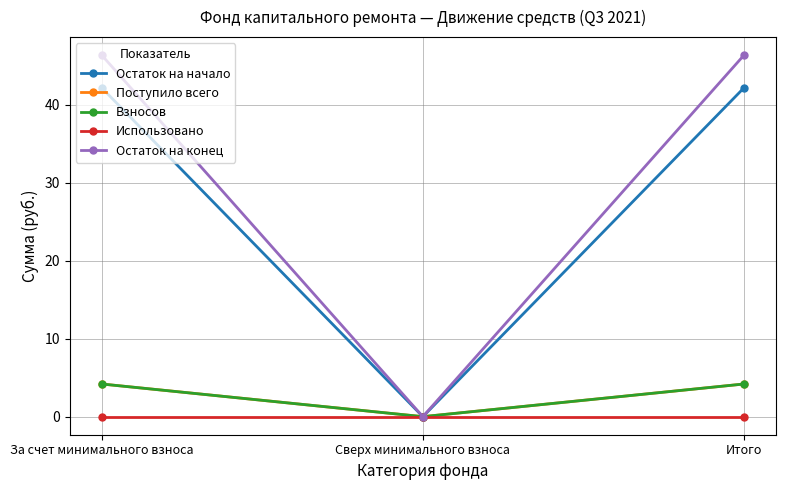

Which series changed the most between За счет минимального взноса and Итого?

Остаток на начало